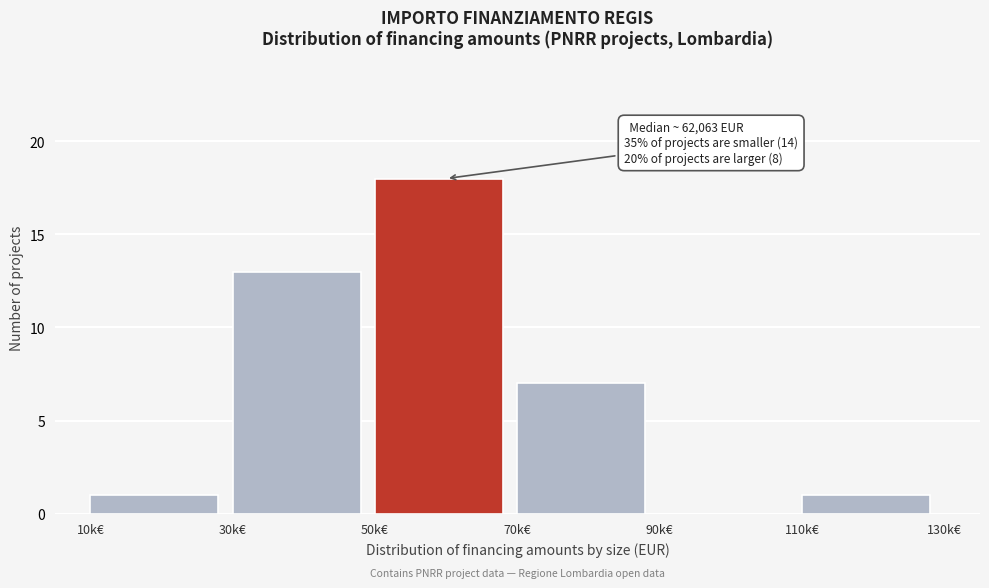

Reading left to right, what are all the values shown in this chart?

10k€=1	30k€=13	50k€=18	70k€=7	90k€=0	110k€=1